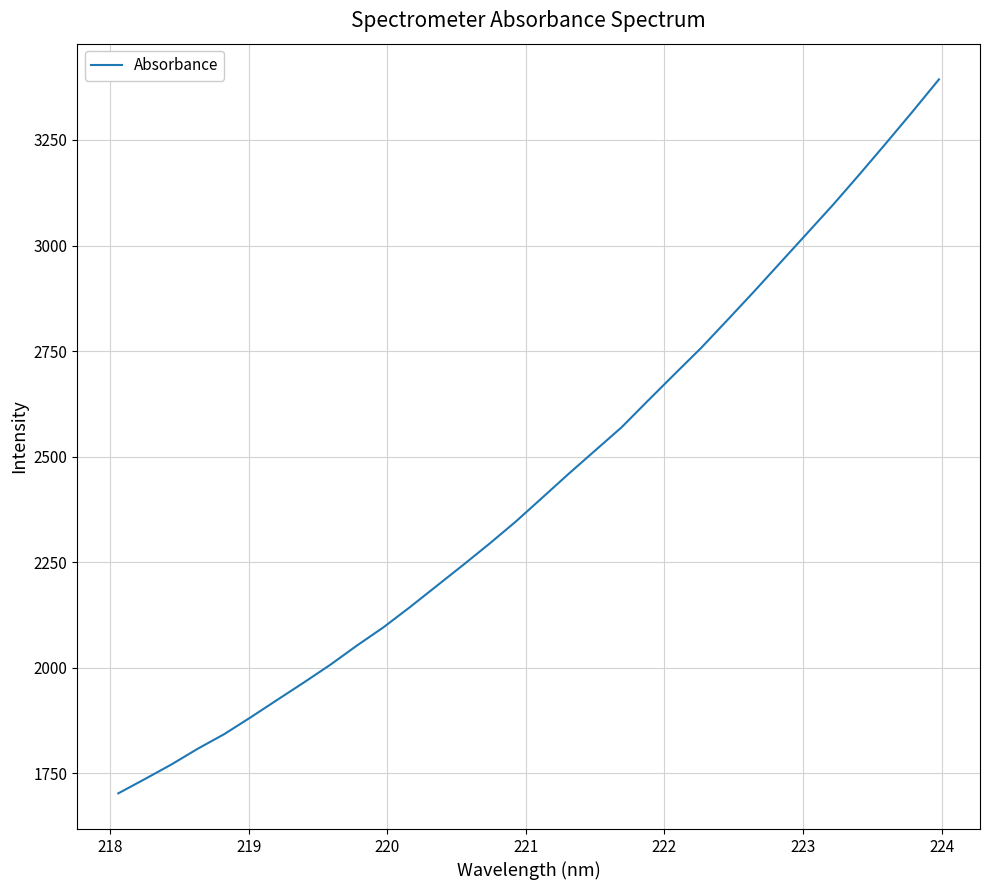

What is the difference between the maximum and minimum values?

1691.1